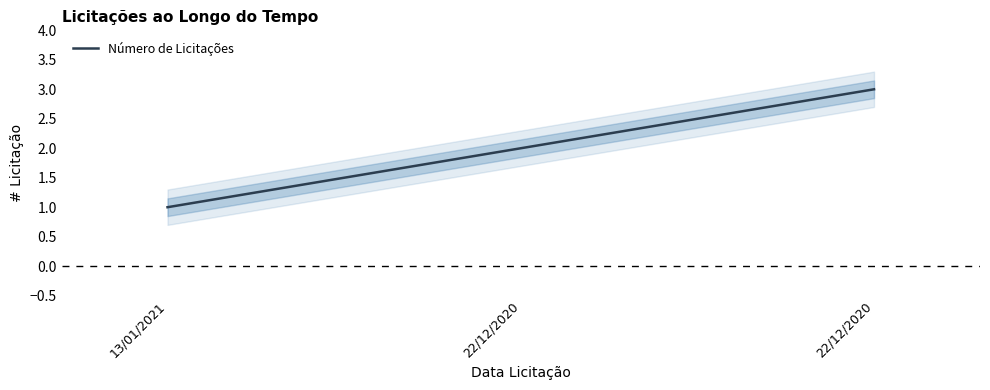

What is the value of the 3rd point from the left?

2